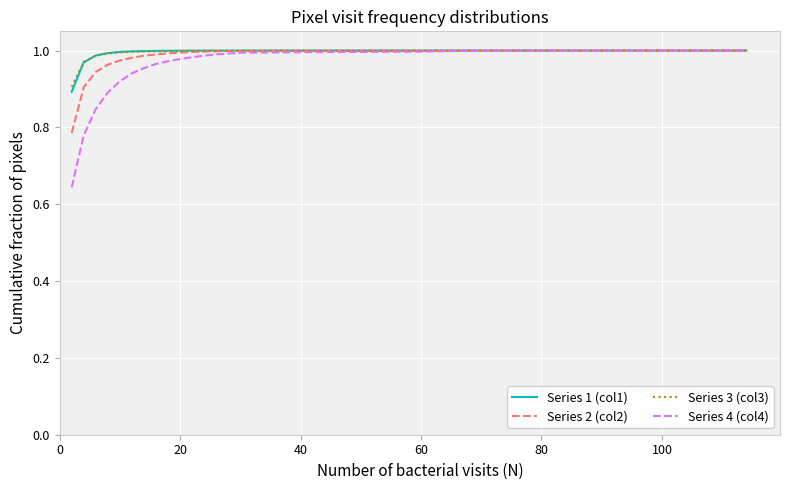

Which series has the widest spread of values?

Series 4 (col4)